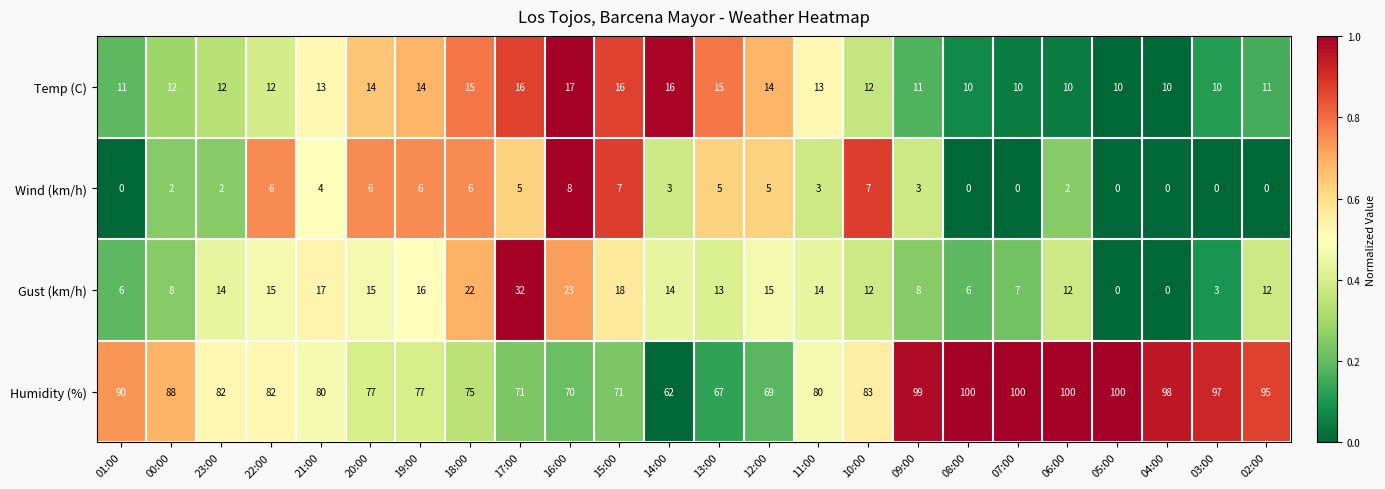

The Gust (km/h) series shows 14 at 14:00. True or false?

True